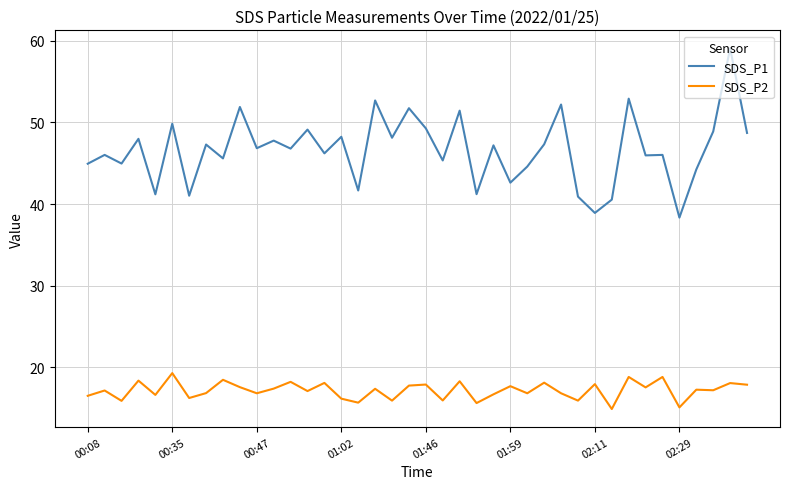

Rank the series by their maximum value, from lowest to highest.

SDS_P2, SDS_P1